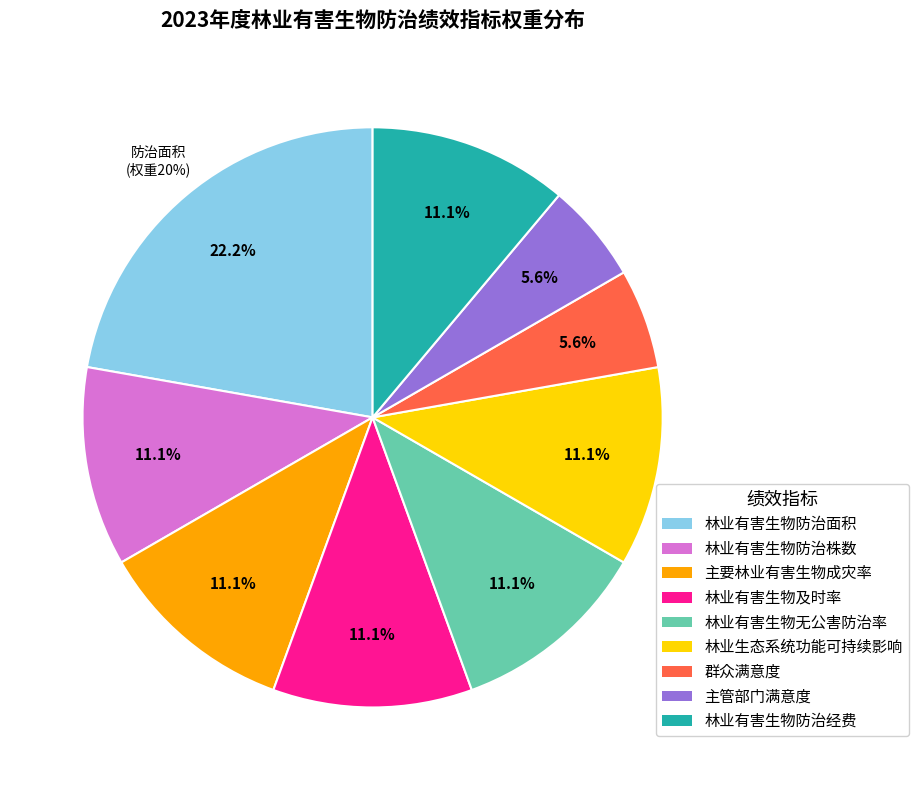

Rank the categories by value from lowest to highest.

群众满意度, 主管部门满意度, 林业有害生物防治株数, 主要林业有害生物成灾率, 林业有害生物及时率, 林业有害生物无公害防治率, 林业生态系统功能可持续影响, 林业有害生物防治经费, 林业有害生物防治面积